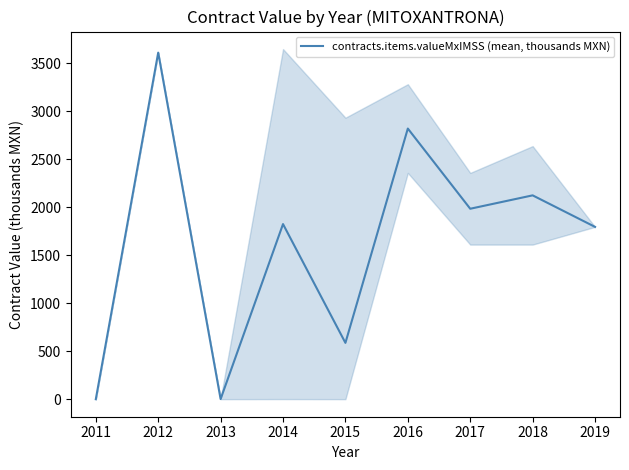

Reading left to right, extract all data points from this chart.

0.8	3611.7	2.3	1825.5	587.8	2820.6	1985.2	2124.7	1796.2